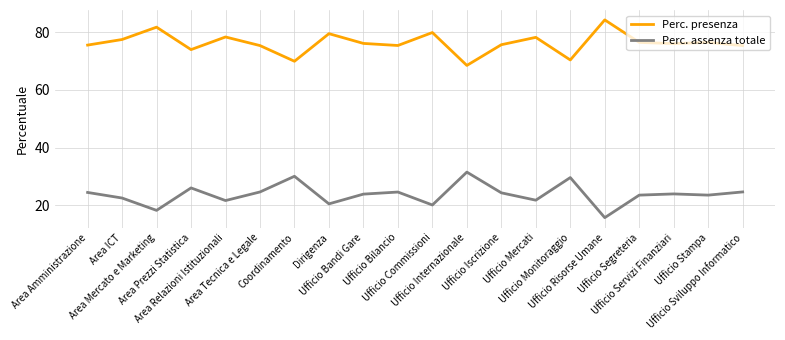

Which series has the largest total across all categories?

Perc. presenza